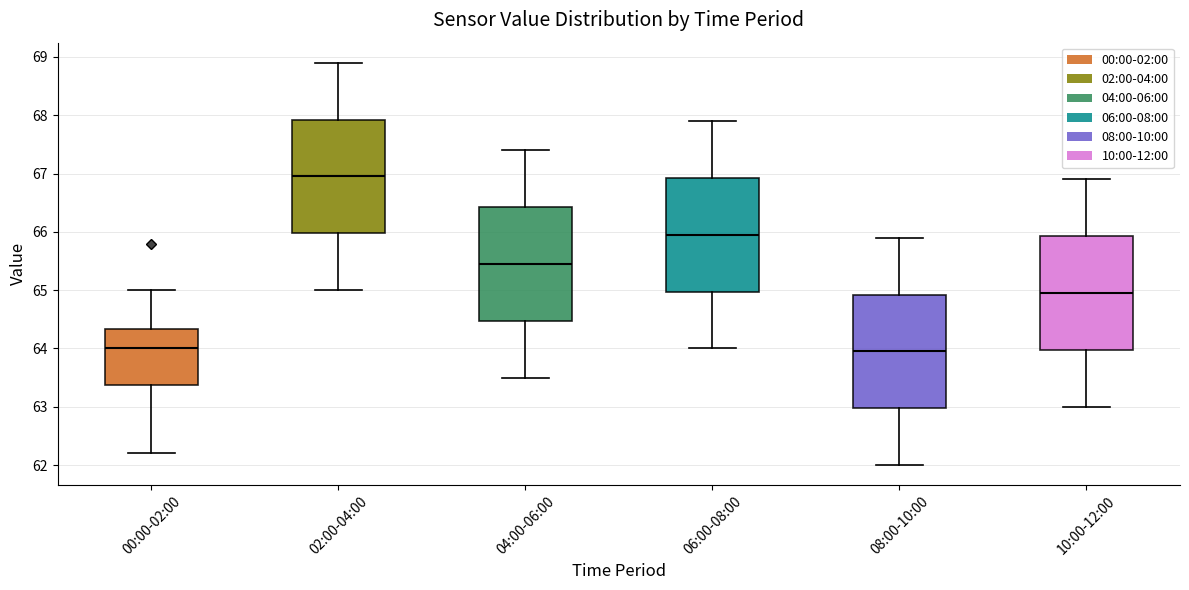

Which box's median line is the highest?

02:00-04:00